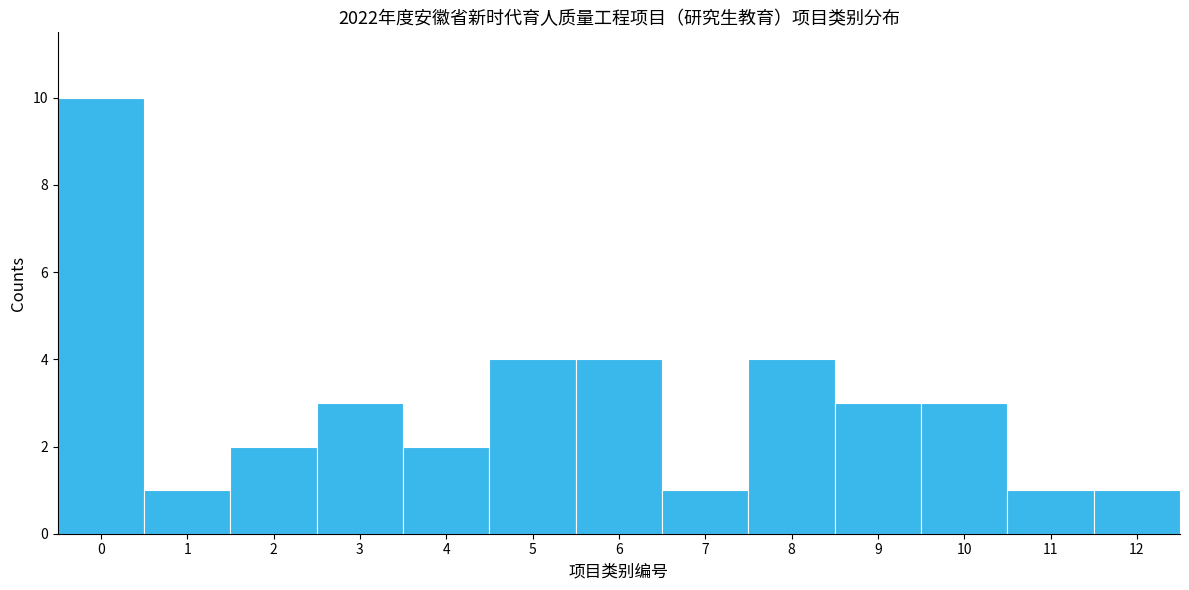

Which range on the x-axis has the tallest bar?

-0.5 to 0.5